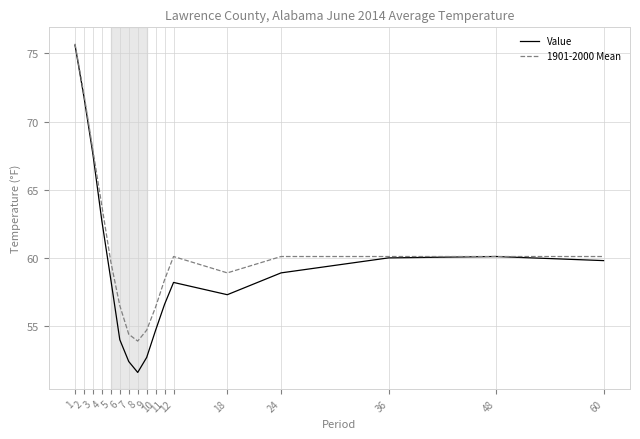

Which series has the largest total across all categories?

1901-2000 Mean